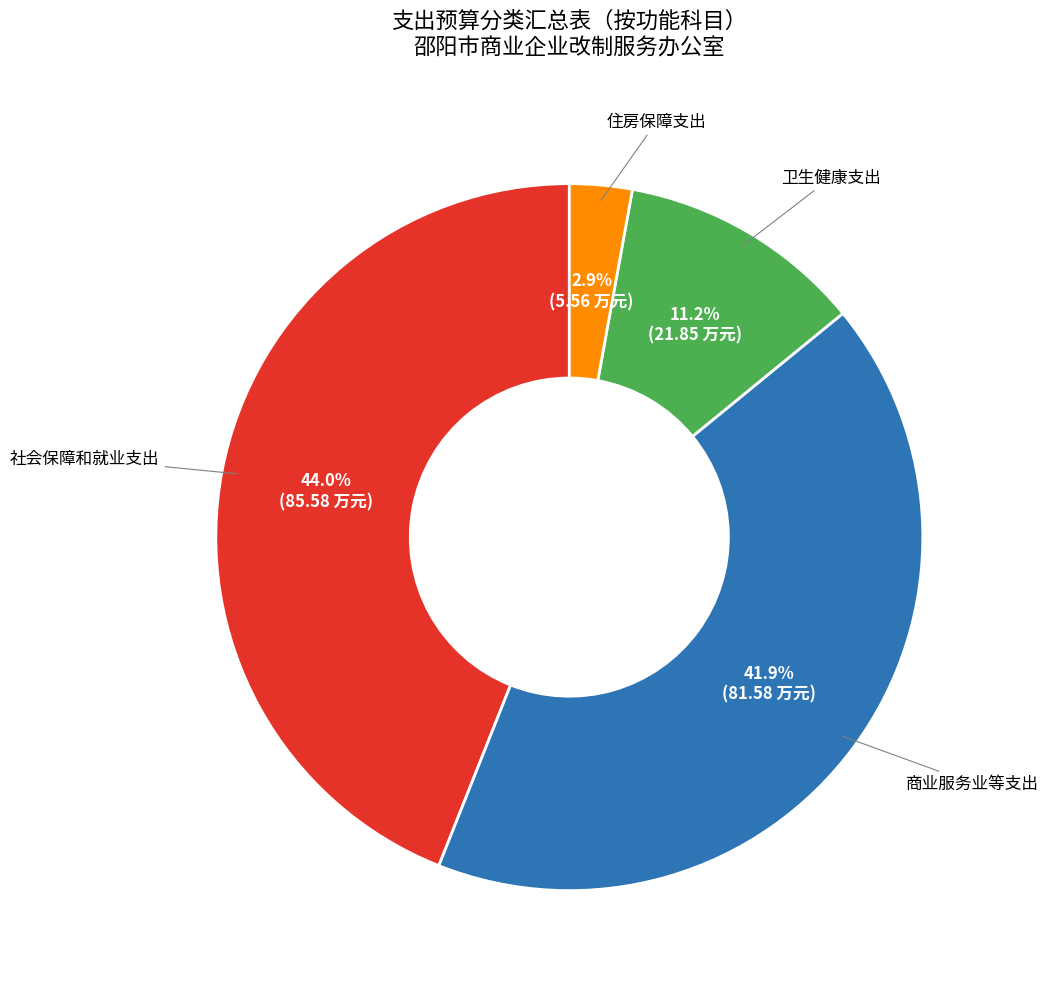

Is there any slice that represents more than half of the pie?

No